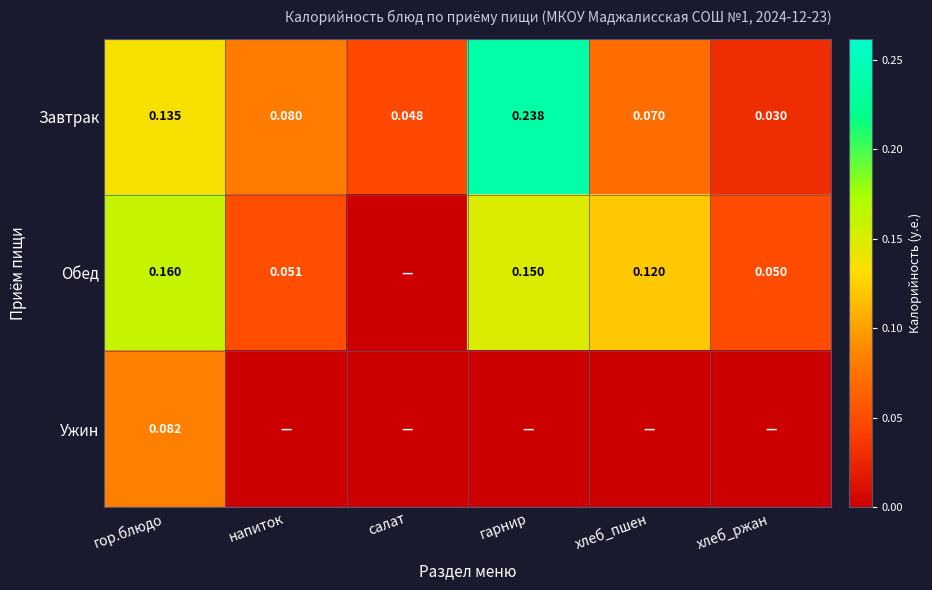

What is the greatest value displayed?

0.2